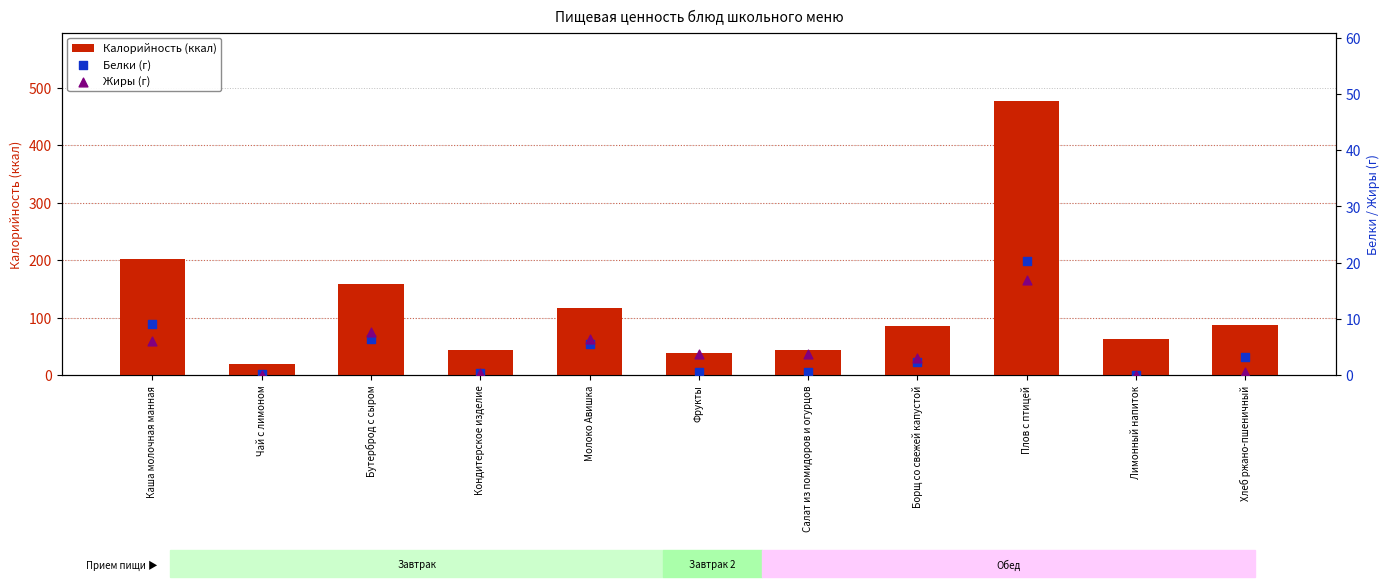

Is the value of Калорийность (ккал) at Плов с птицей greater than the value of Жиры (г) at Молоко Авишка?

Yes